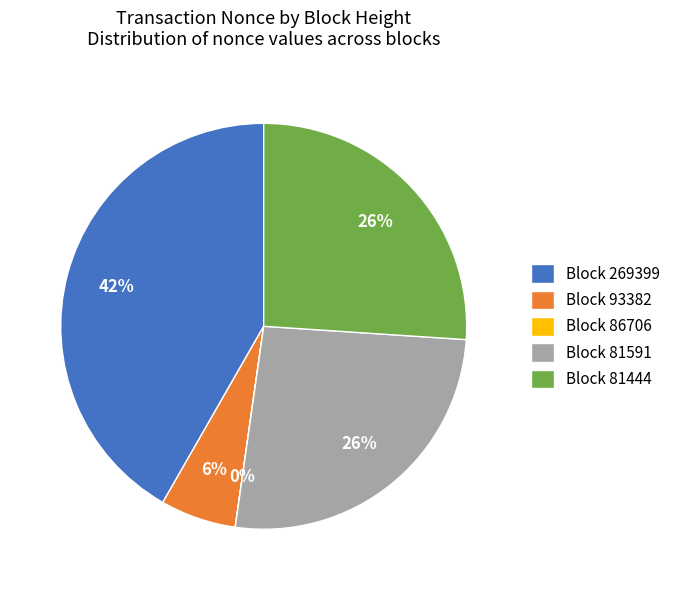

Is the sum of Block 93382 and Block 81591 greater than half?

No